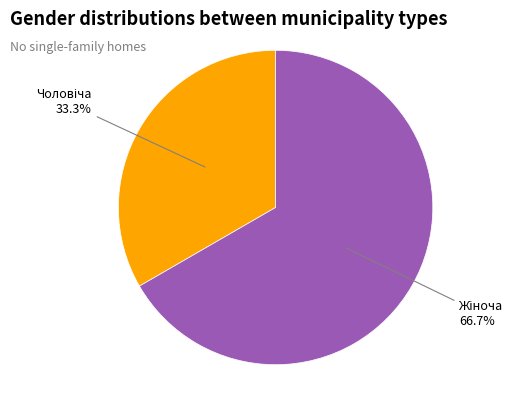

Is there any slice that represents more than half of the pie?

Yes